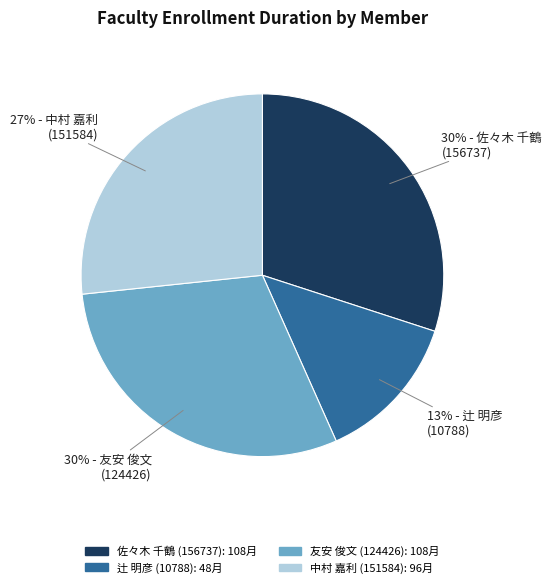

Do 友安 俊文 (124426) and 中村 嘉利 (151584) together represent more than half of the pie?

Yes